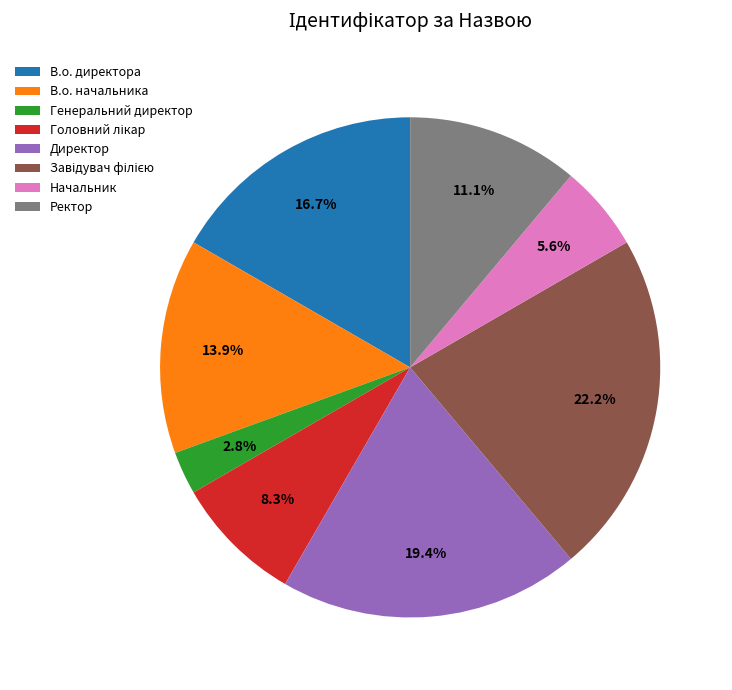

Approximately how many times larger is the value at Генеральний директор compared to В.о. директора?

0.2